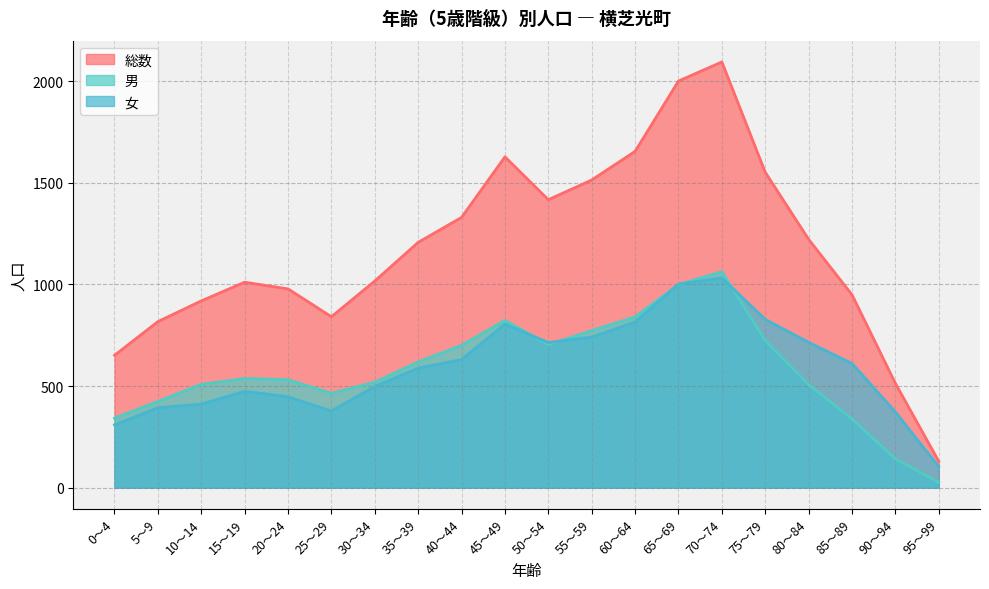

Is it true that 総数 equals 1222 at 80～84?

True